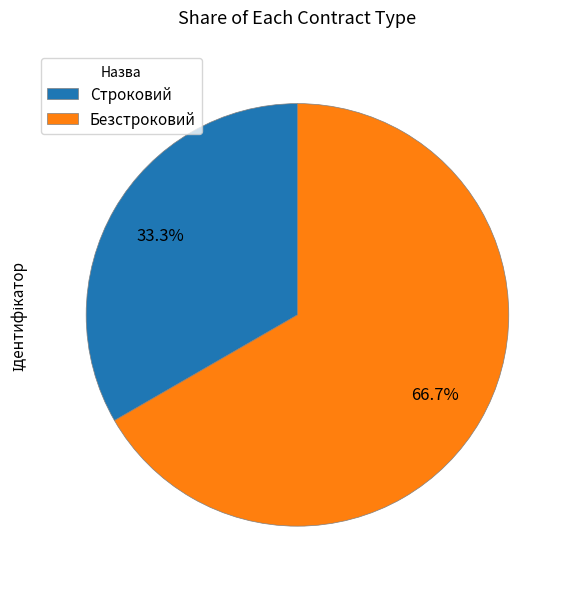

What is the ratio of the value at Безстроковий to the value at Строковий?

2.0